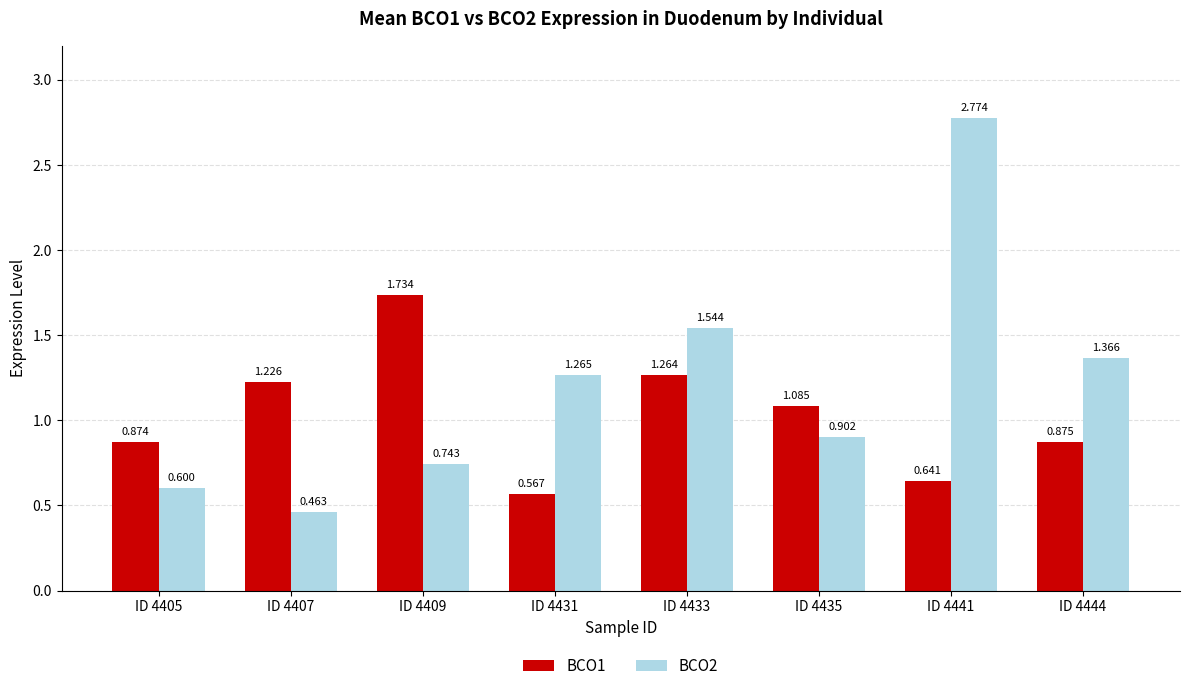

What is the difference between the BCO1 values at ID 4435 and ID 4433?

0.2